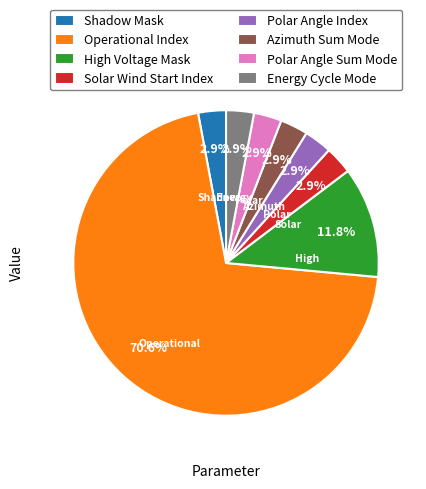

To the nearest percent, what is the combined percentage of High Voltage Mask and Solar Wind Start Index?

15%